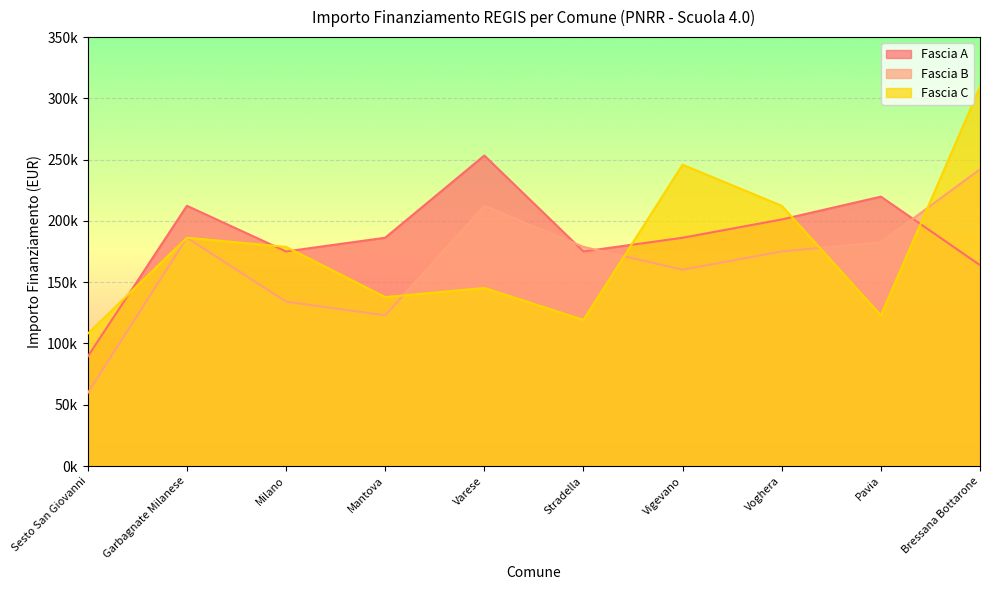

What is the sum of the Fascia A values at Voghera and Vigevano?

387484.8